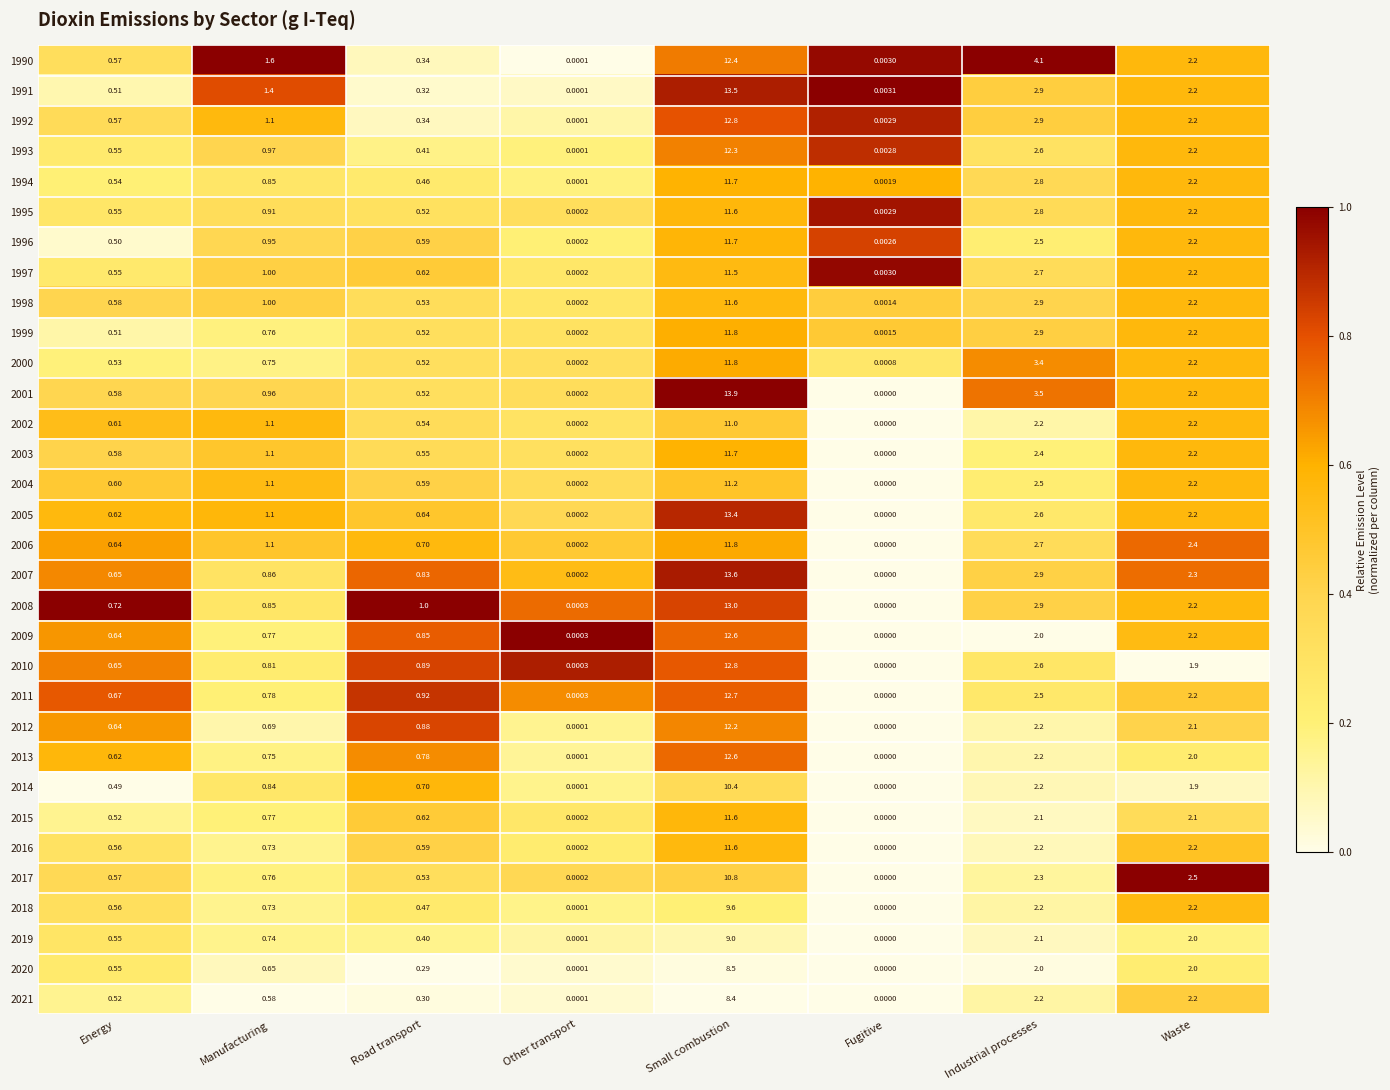

At which label is 2012 closest to 6?

Industrial processes